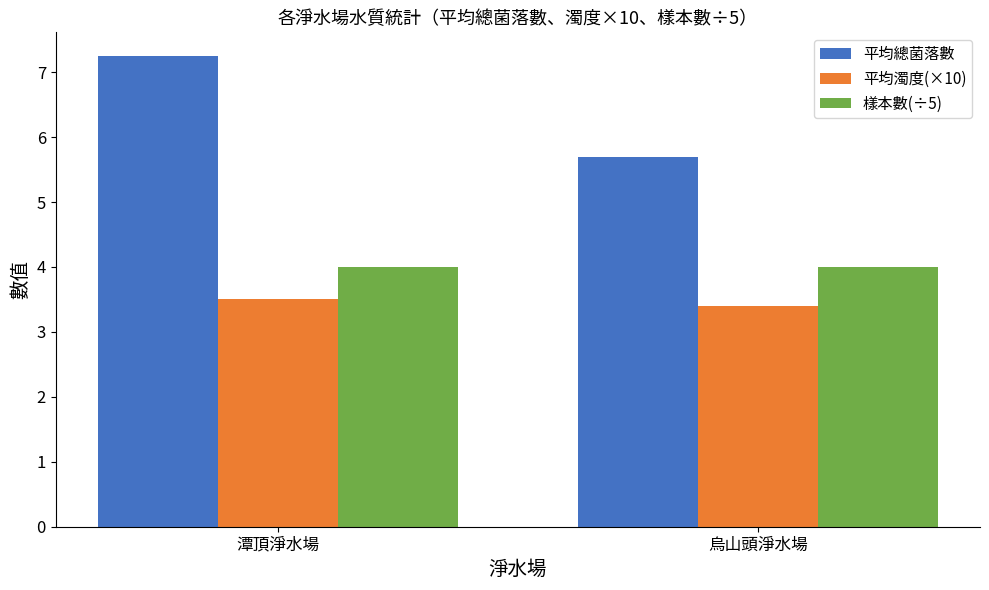

Which label corresponds to the largest value in the chart?

潭頂淨水場